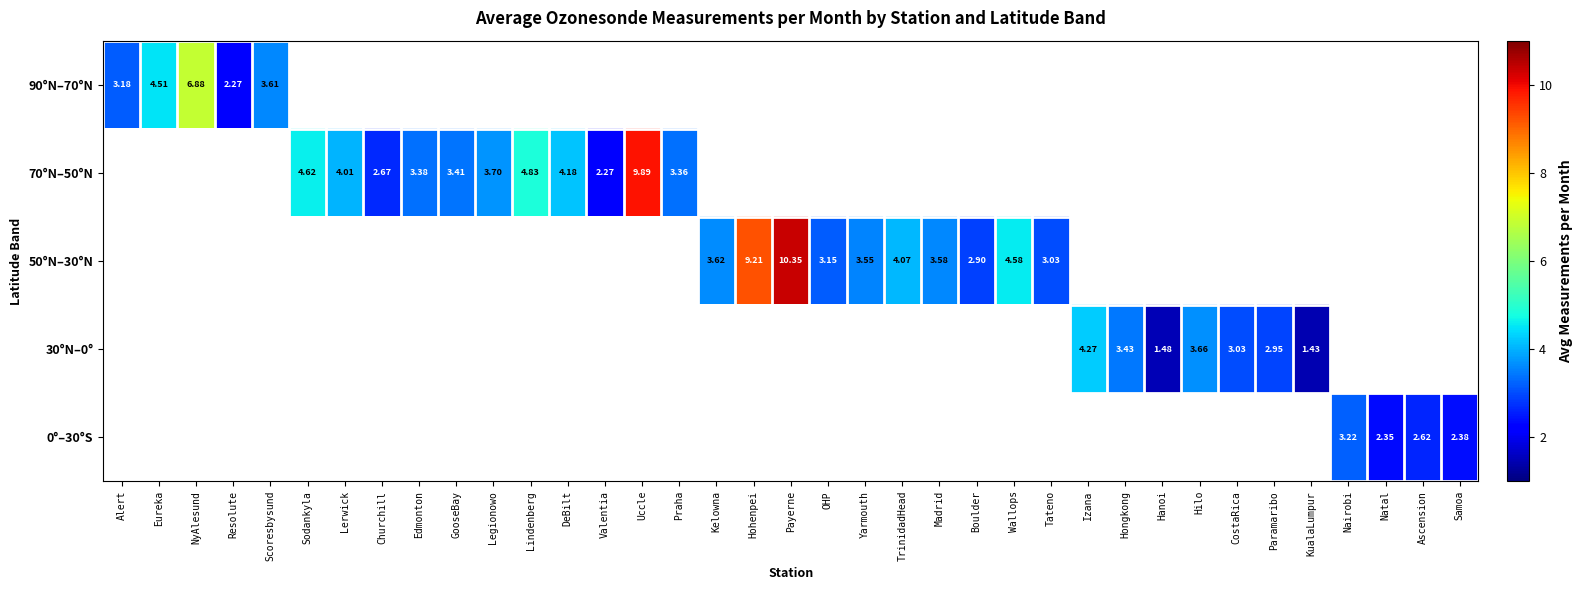

What is the maximum value shown in the chart?

10.3